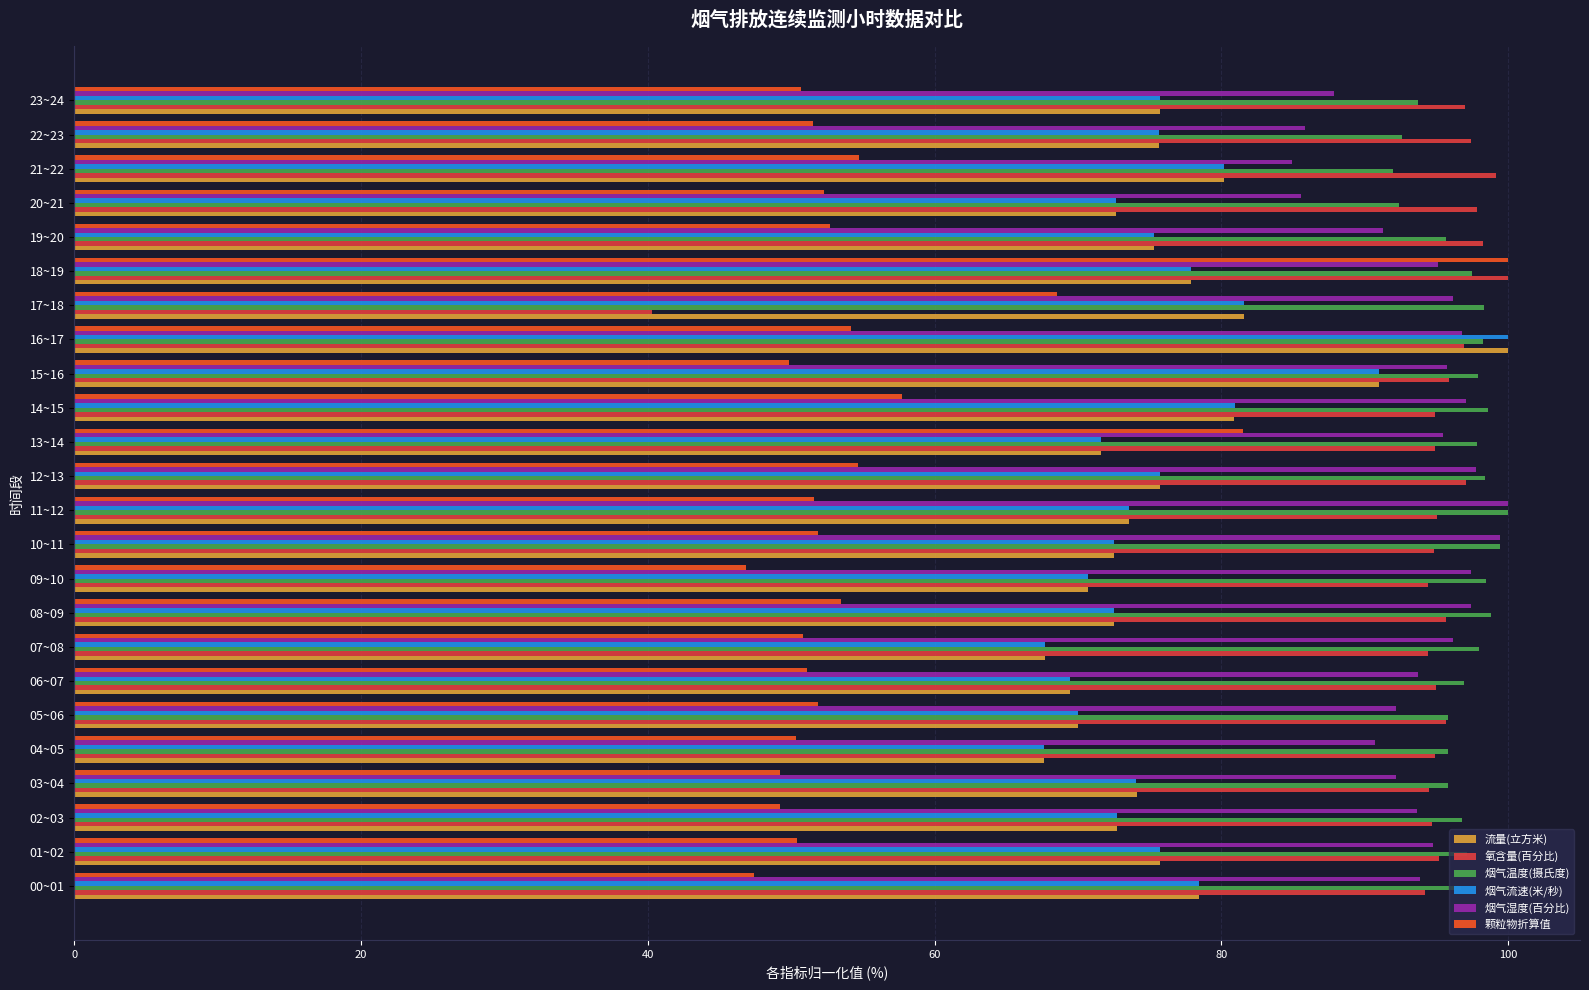

What value does the 氧含量(百分比) series have at 22~23?

97.4